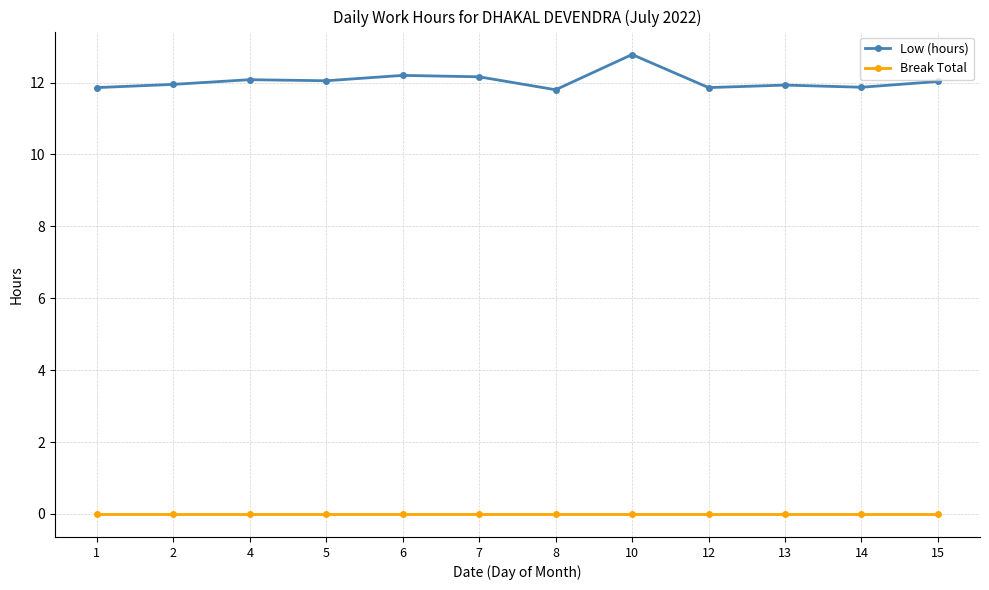

Is this an area chart (filled region under the line)?

No